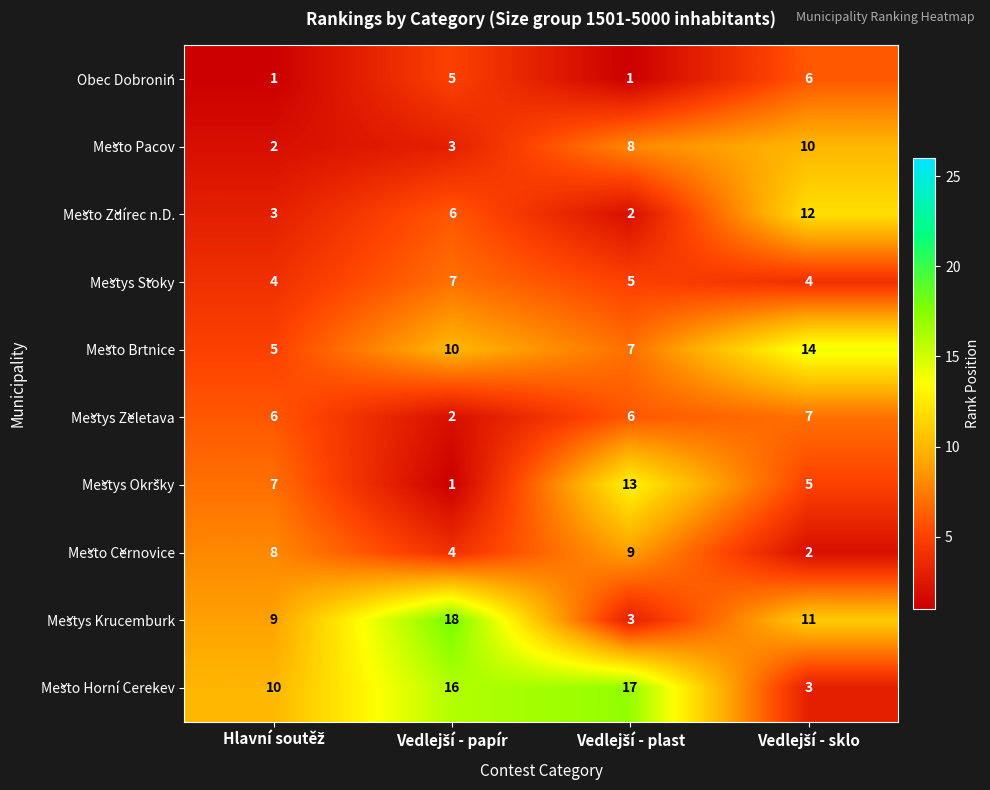

How many Město Pacov values are between 3 and 10?

3